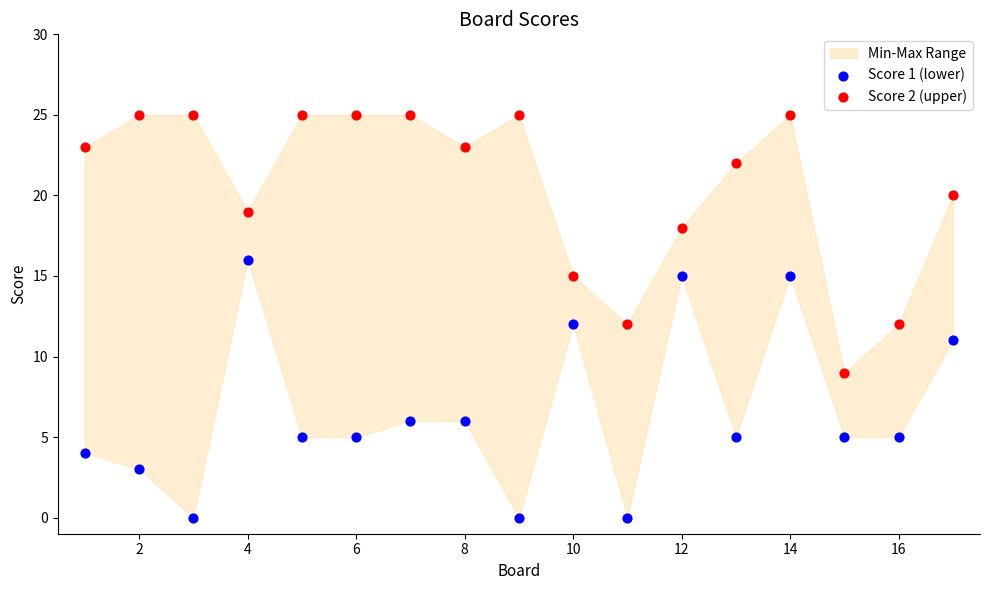

Which series reaches the maximum Y coordinate?

Score 2 (upper)